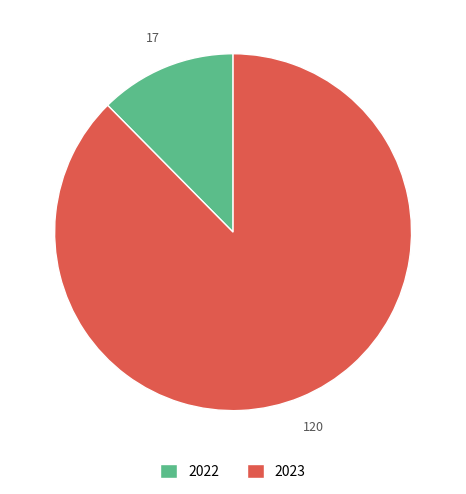

Is there any slice that represents more than half of the pie?

Yes